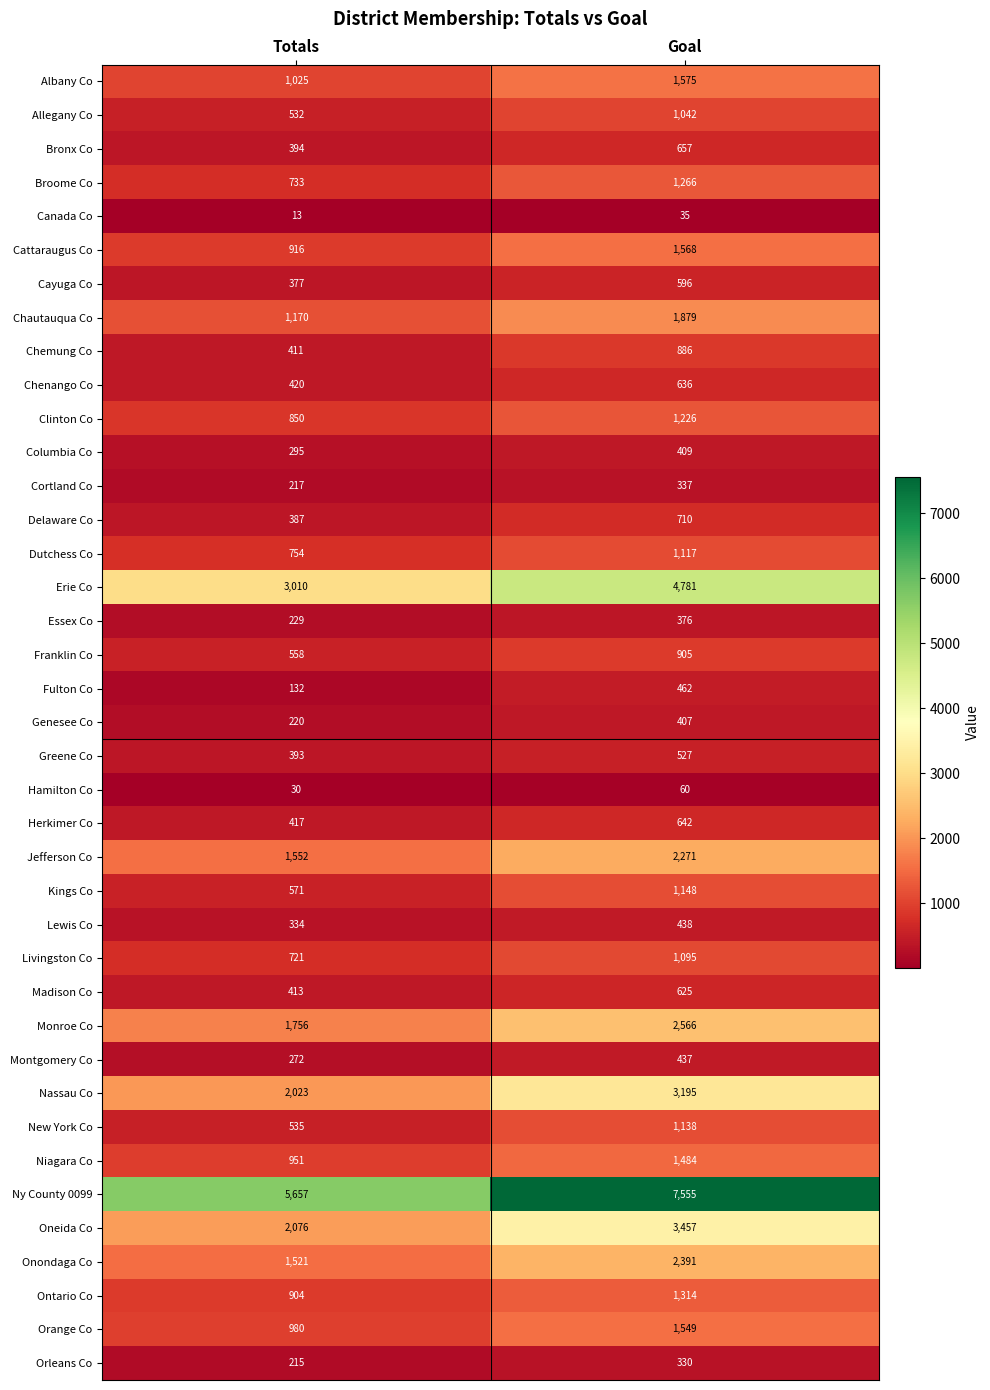

List the labels in order of Bronx Co value, smallest first.

Totals, Goal